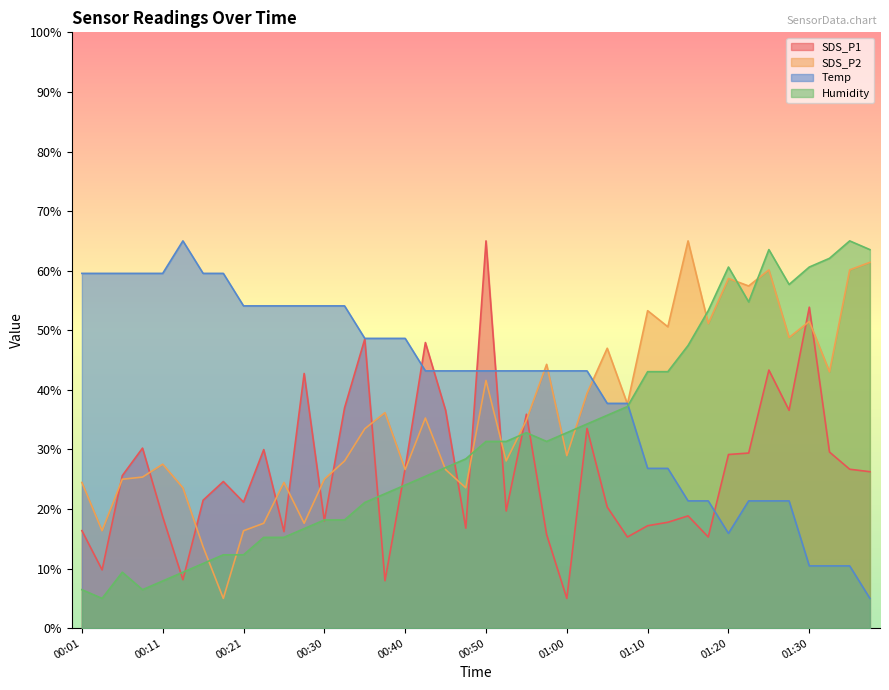

Does the chart have visible grid lines?

No